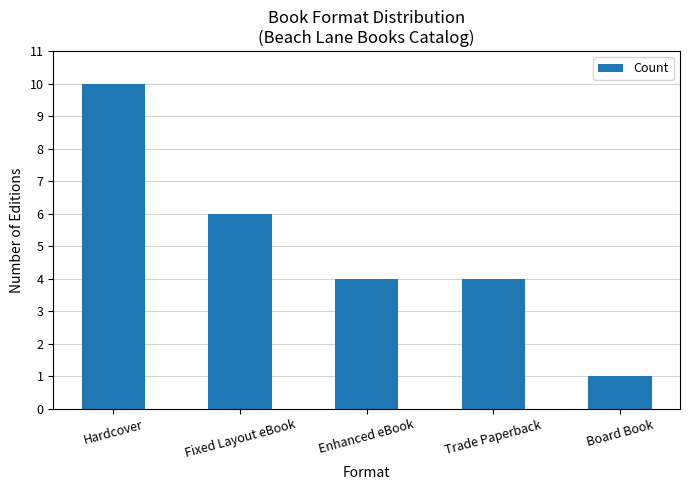

What is the value of the 1st bar from the left?

10